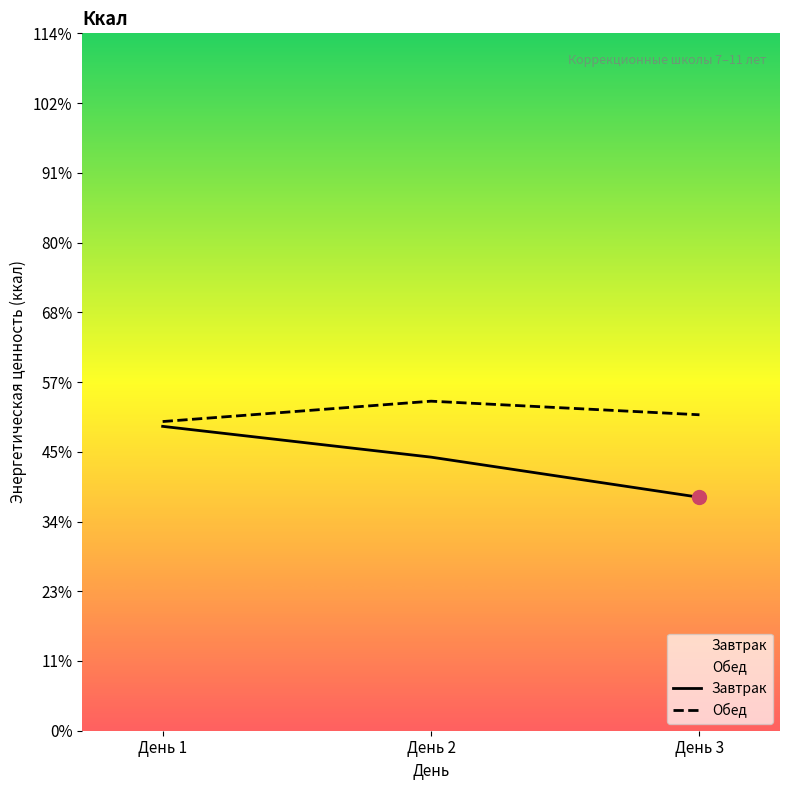

At which category is the sum across all series the highest?

День 1